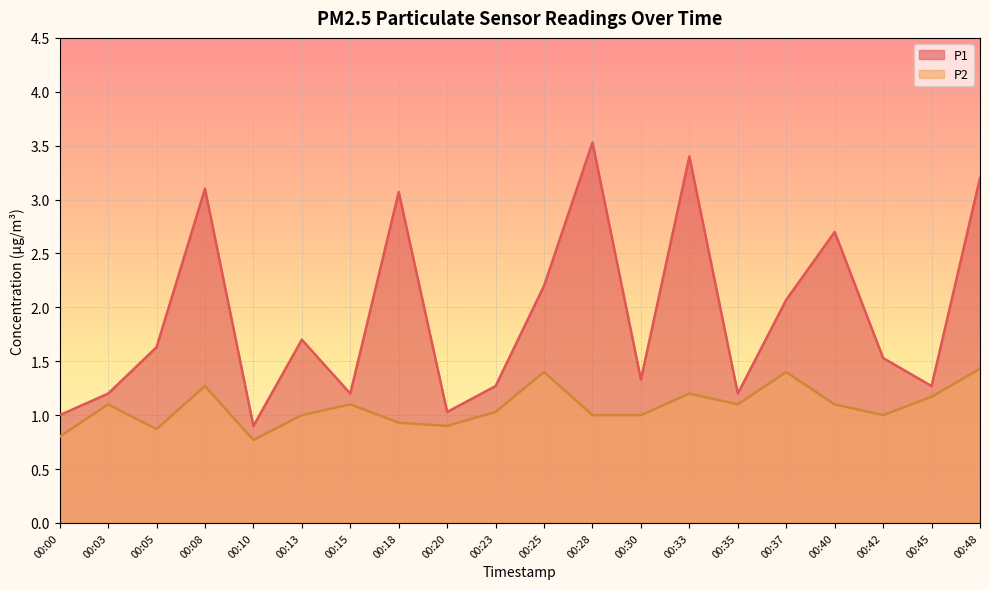

How many lines are shown in the chart?

2